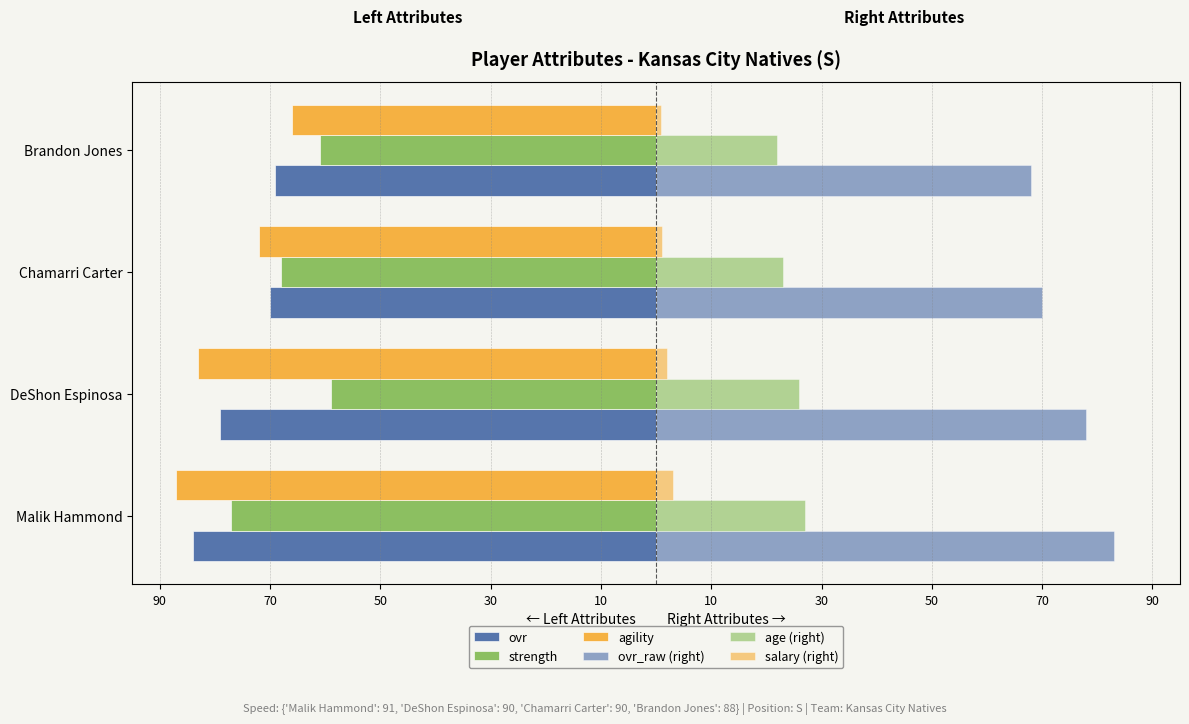

How many groups of bars are there?

4